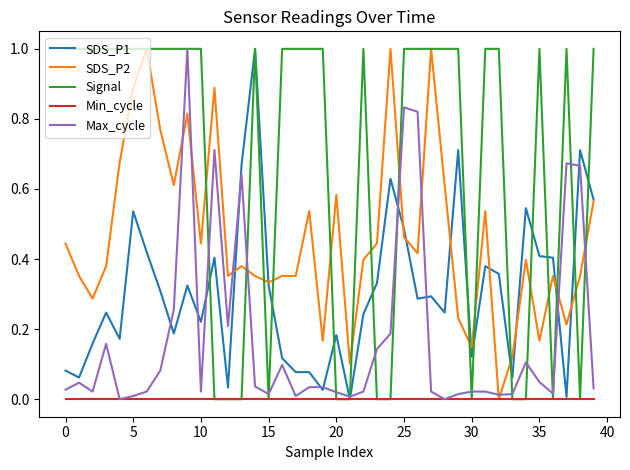

Count the SDS_P2 values in the range 0 to 1.

40